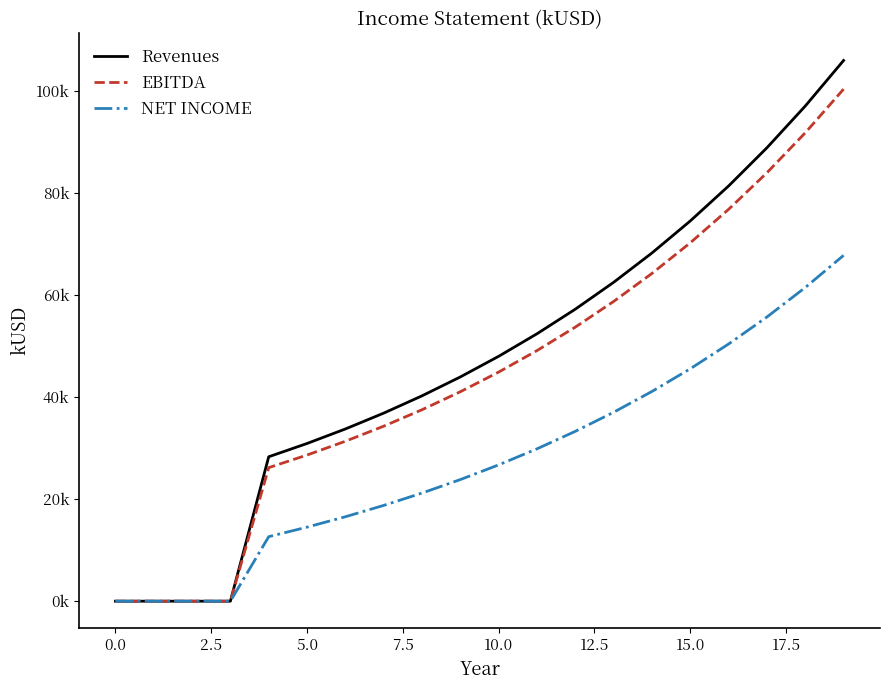

True or false: NET INCOME and EBITDA cross at least once.

False